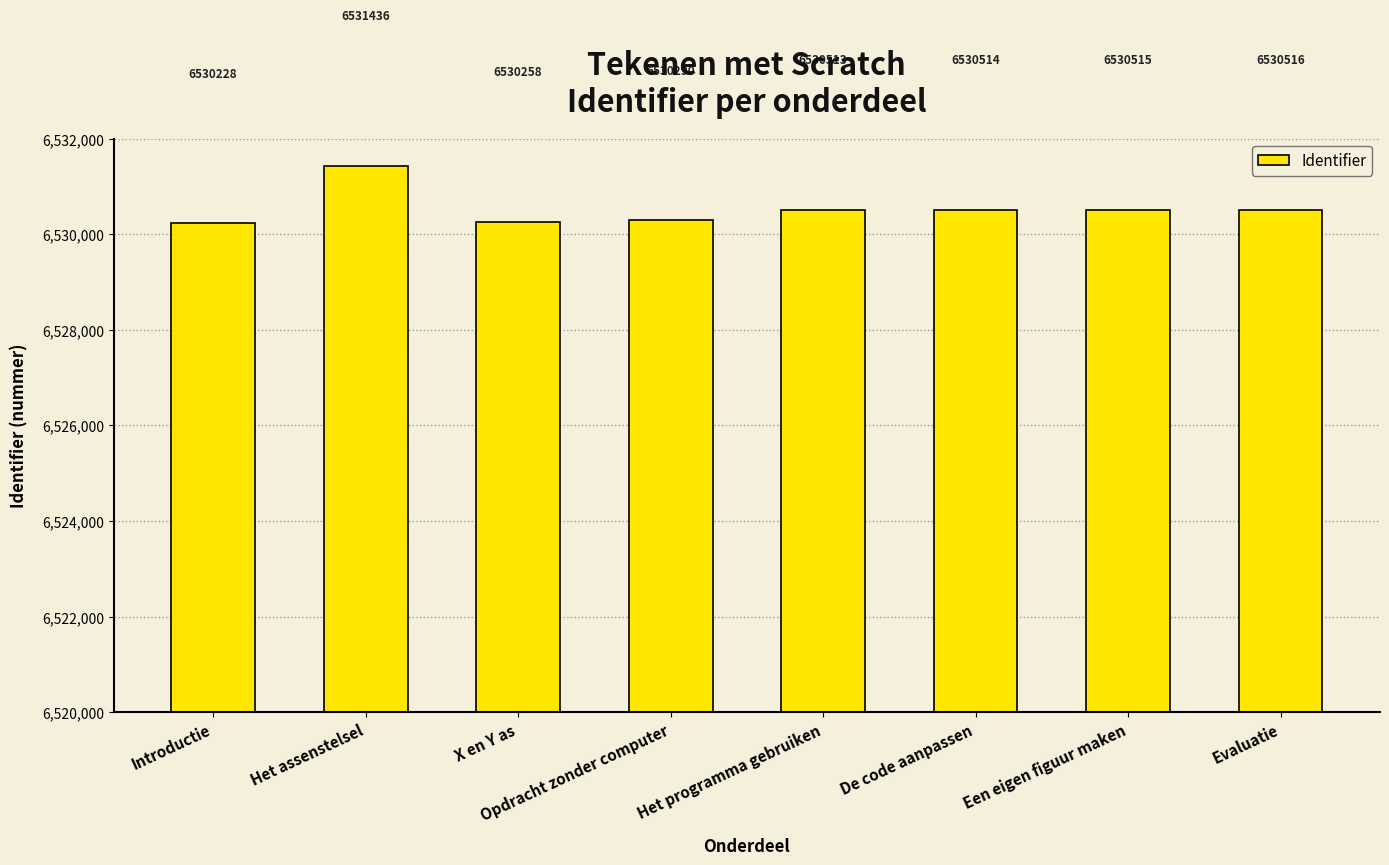

Which has a higher value, Opdracht zonder computer or X en Y as?

Opdracht zonder computer